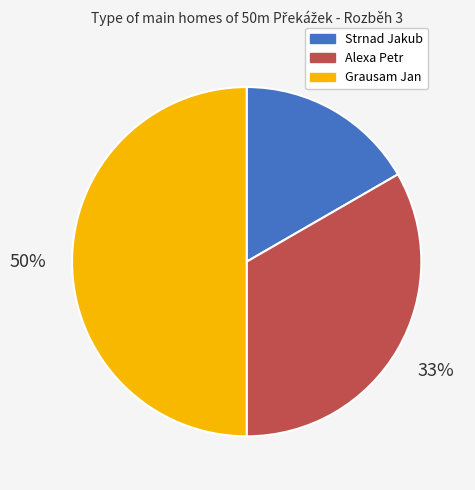

Count the number of slices in the pie.

3